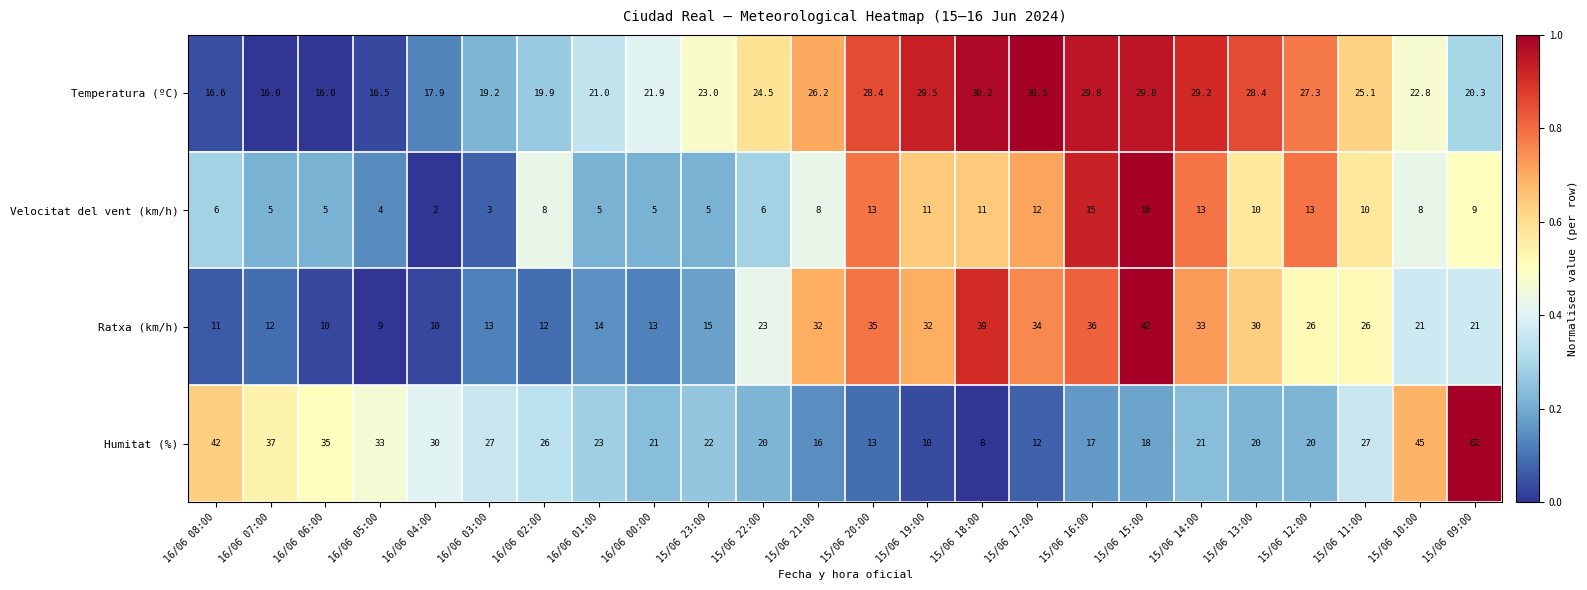

What is the difference between the maximum and minimum values in the Temperatura (ºC) series?

14.5